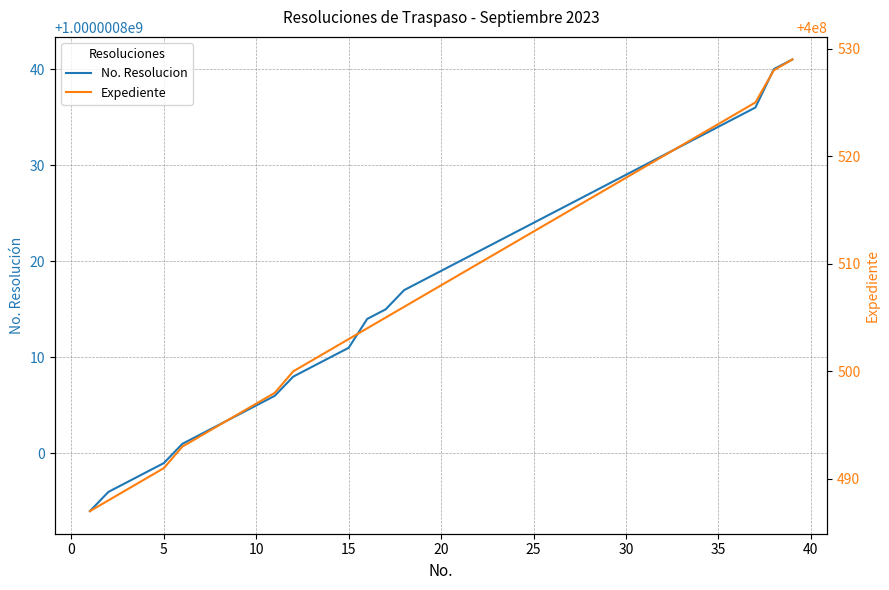

Does the chart display data point markers on the line(s)?

No